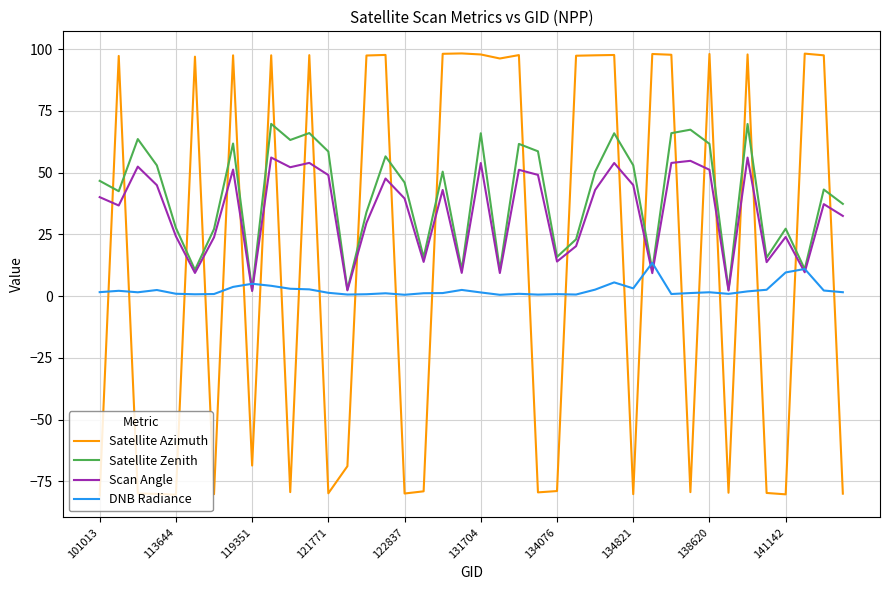

Rank the series by their average value, from lowest to highest.

DNB Radiance, Satellite Azimuth, Scan Angle, Satellite Zenith